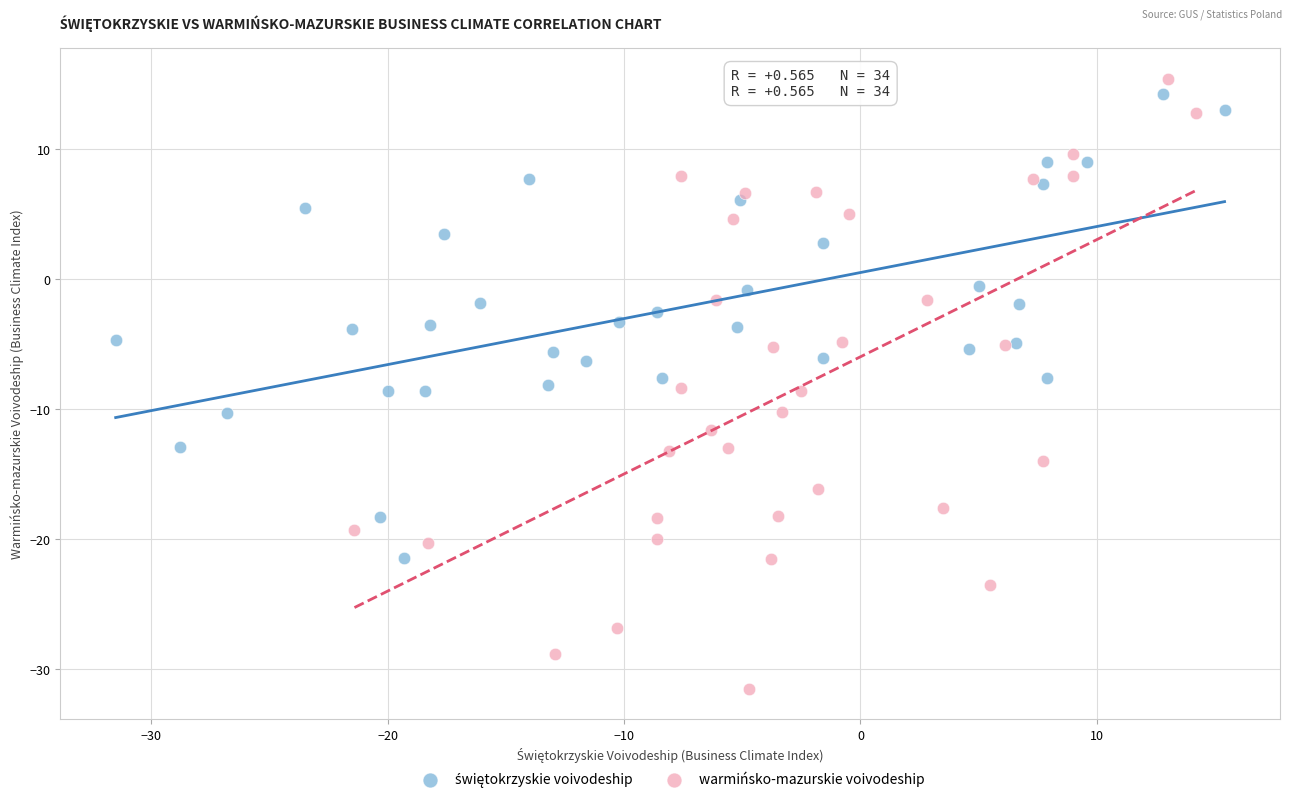

Which series has the widest spread of Y values?

warmińsko-mazurskie voivodeship